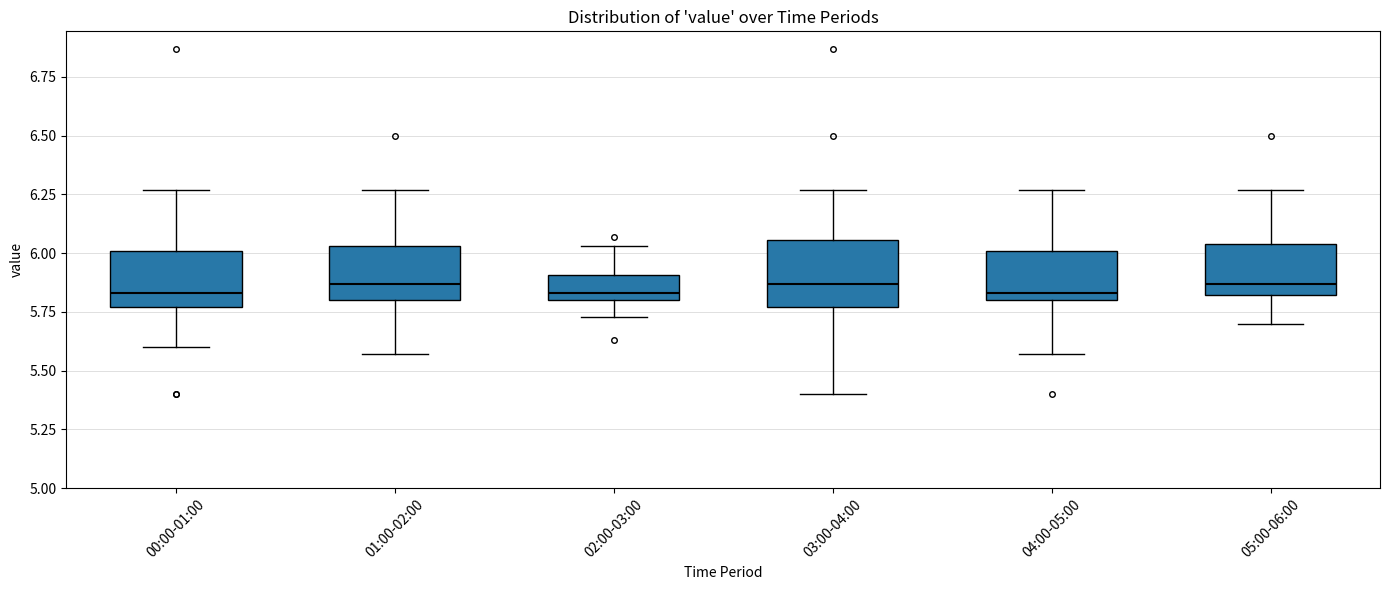

Reading left to right, transcribe this box plot: for each box, give where its median line is, the range the box spans, and where its two whiskers end, as read against the y-axis. The values are not printed on the chart, so give them approximately, as read against the axis.

00:00-01:00: median 5.85, box 5.75 to 6.00, whiskers 5.60 to 6.25
01:00-02:00: median 5.85, box 5.80 to 6.05, whiskers 5.55 to 6.25
02:00-03:00: median 5.85, box 5.80 to 5.90, whiskers 5.75 to 6.05
03:00-04:00: median 5.85, box 5.75 to 6.05, whiskers 5.40 to 6.25
04:00-05:00: median 5.85, box 5.80 to 6.00, whiskers 5.55 to 6.25
05:00-06:00: median 5.85, box 5.80 to 6.05, whiskers 5.70 to 6.25